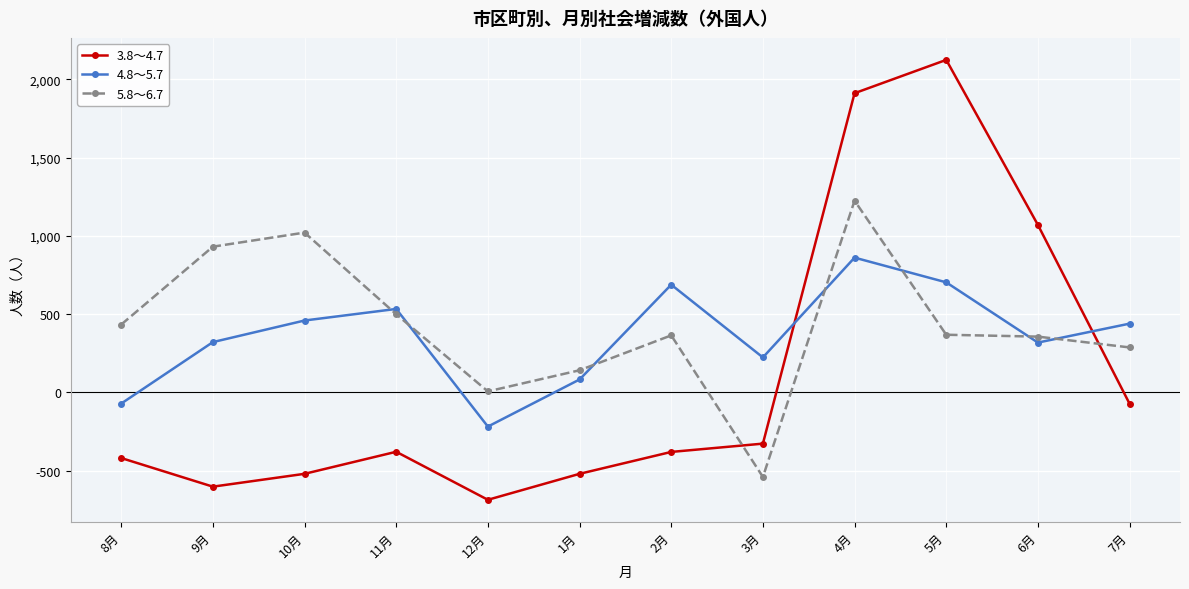

At which label does 5.8～6.7 reach its peak?

4月